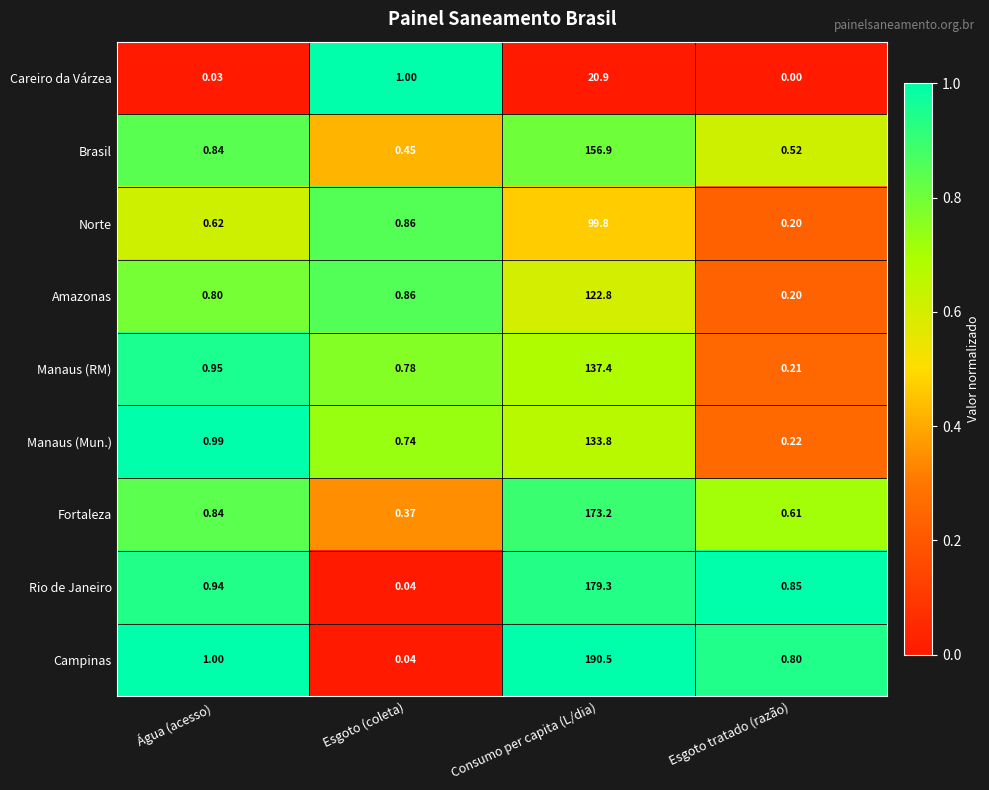

At which category is the sum across all series the highest?

Consumo per capita (L/dia)